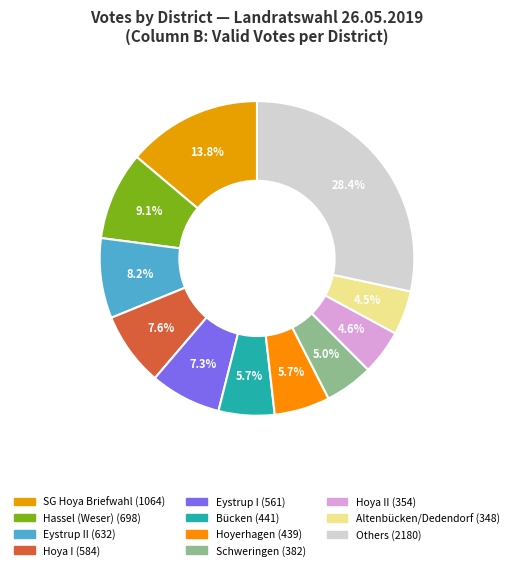

How many slices are in this pie chart?

11